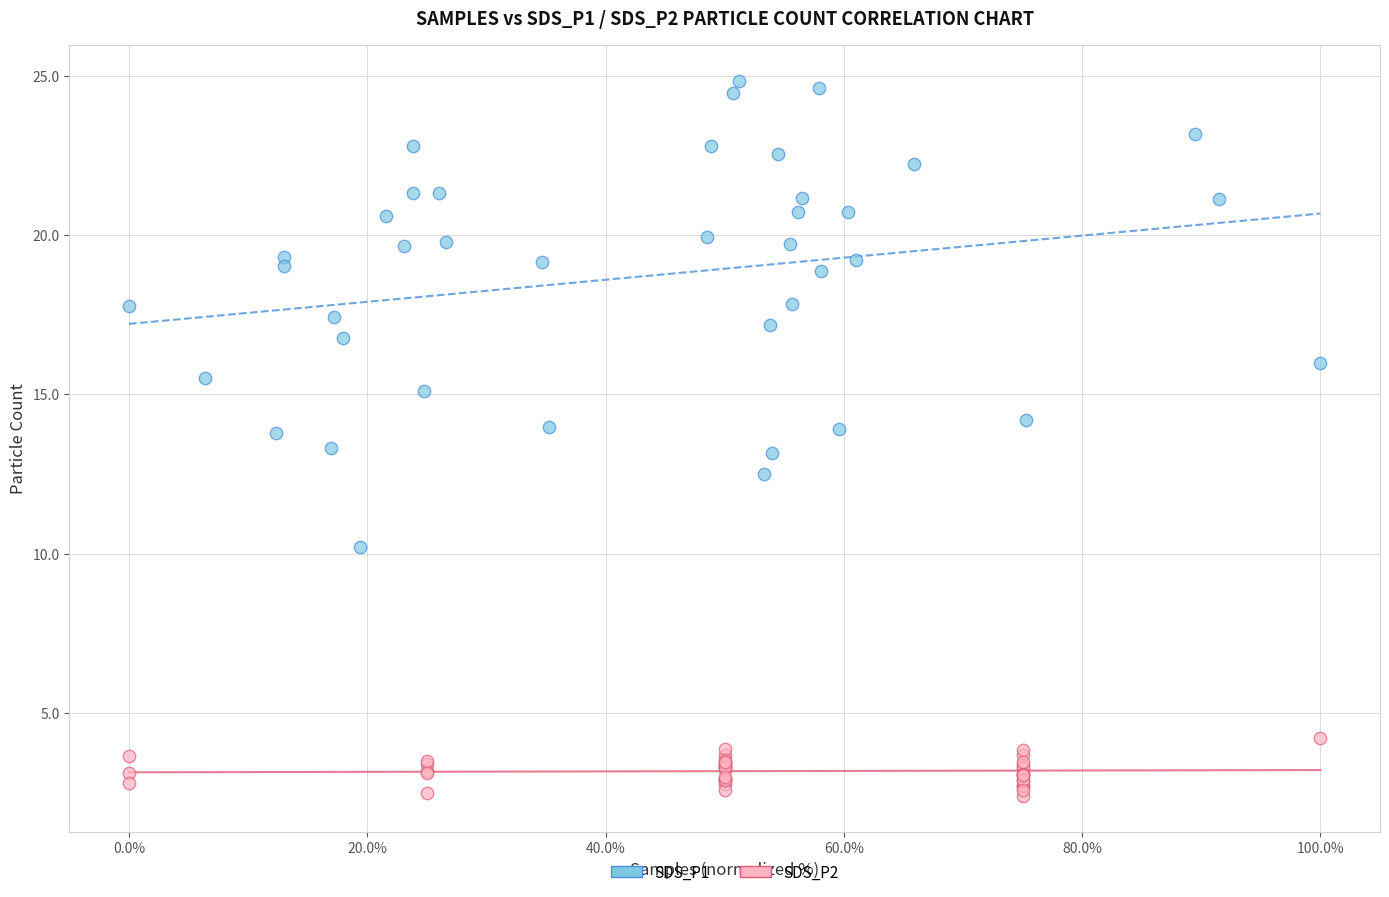

Which series contains the highest Y value?

SDS_P1